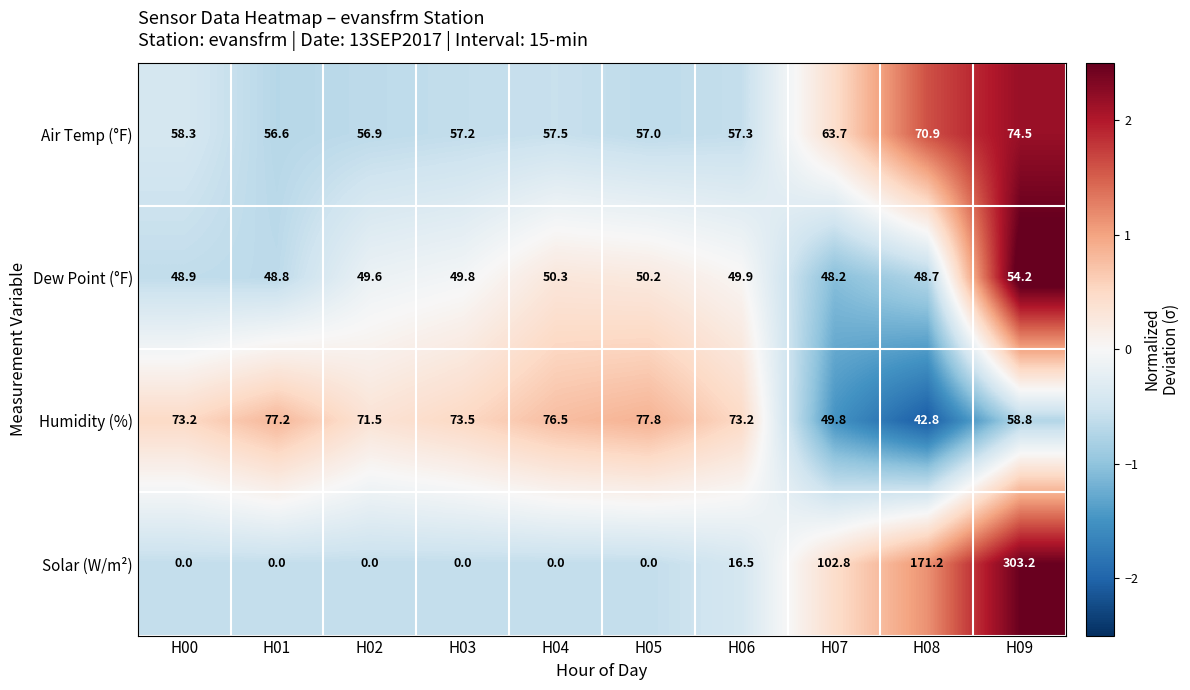

Where is Air Temp (°F) nearest to the value 65?

H07